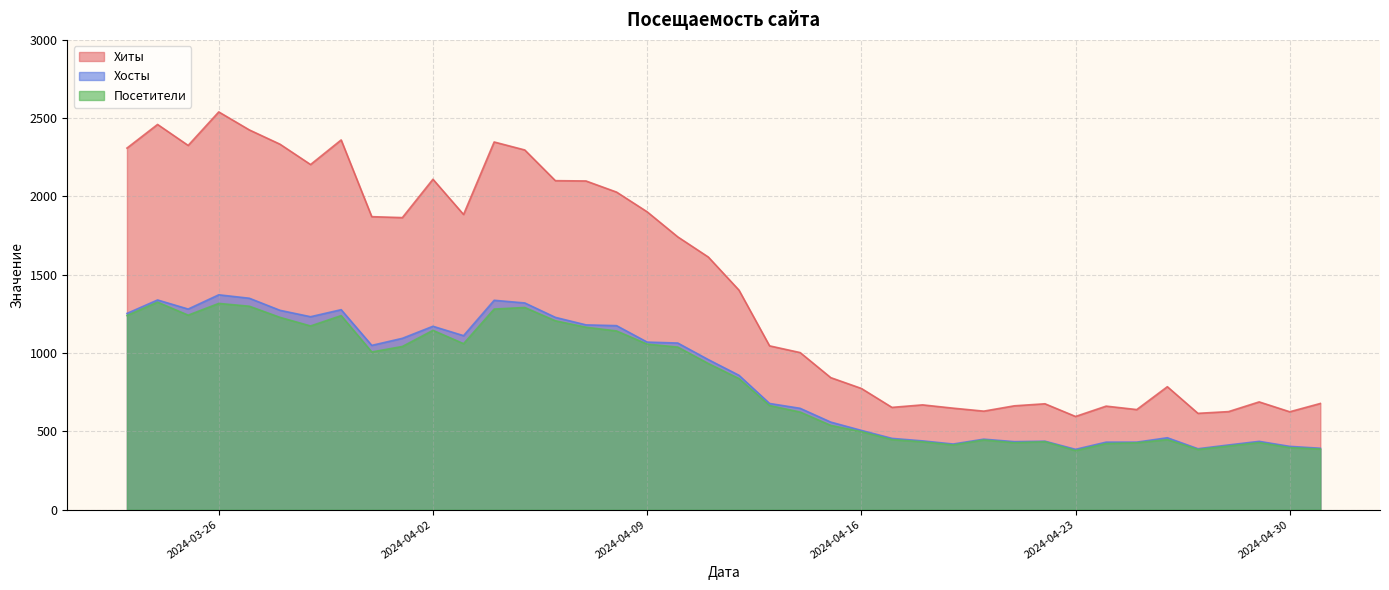

Reading right to left, what are all the values shown in this chart?

Хиты: 2024-05-01=678	2024-04-30=625	2024-04-29=688	2024-04-28=626	2024-04-27=615	2024-04-26=785	2024-04-25=639	2024-04-24=661	2024-04-23=595	2024-04-22=676	2024-04-21=663	2024-04-20=629	2024-04-19=648	2024-04-18=669	2024-04-17=653	2024-04-16=774	2024-04-15=843	2024-04-14=1003	2024-04-13=1046	2024-04-12=1402	2024-04-11=1613	2024-04-10=1742	2024-04-09=1902	2024-04-08=2028	2024-04-07=2099	2024-04-06=2101	2024-04-05=2297	2024-04-04=2348	2024-04-03=1885	2024-04-02=2110	2024-04-01=1865	2024-03-31=1871	2024-03-30=2361	2024-03-29=2204	2024-03-28=2334	2024-03-27=2425	2024-03-26=2540	2024-03-25=2326	2024-03-24=2460	2024-03-23=2309
Хосты: 2024-05-01=392	2024-04-30=404	2024-04-29=436	2024-04-28=413	2024-04-27=389	2024-04-26=459	2024-04-25=431	2024-04-24=431	2024-04-23=385	2024-04-22=437	2024-04-21=434	2024-04-20=450	2024-04-19=419	2024-04-18=439	2024-04-17=455	2024-04-16=506	2024-04-15=559	2024-04-14=647	2024-04-13=678	2024-04-12=858	2024-04-11=958	2024-04-10=1064	2024-04-09=1070	2024-04-08=1175	2024-04-07=1180	2024-04-06=1228	2024-04-05=1320	2024-04-04=1337	2024-04-03=1111	2024-04-02=1171	2024-04-01=1094	2024-03-31=1049	2024-03-30=1277	2024-03-29=1232	2024-03-28=1273	2024-03-27=1350	2024-03-26=1372	2024-03-25=1281	2024-03-24=1339	2024-03-23=1253
Посетители: 2024-05-01=387	2024-04-30=396	2024-04-29=428	2024-04-28=406	2024-04-27=384	2024-04-26=447	2024-04-25=427	2024-04-24=422	2024-04-23=377	2024-04-22=434	2024-04-21=427	2024-04-20=445	2024-04-19=413	2024-04-18=433	2024-04-17=447	2024-04-16=498	2024-04-15=538	2024-04-14=623	2024-04-13=665	2024-04-12=837	2024-04-11=933	2024-04-10=1038	2024-04-09=1057	2024-04-08=1141	2024-04-07=1165	2024-04-06=1206	2024-04-05=1291	2024-04-04=1281	2024-04-03=1060	2024-04-02=1145	2024-04-01=1042	2024-03-31=1007	2024-03-30=1239	2024-03-29=1173	2024-03-28=1228	2024-03-27=1299	2024-03-26=1317	2024-03-25=1242	2024-03-24=1325	2024-03-23=1240